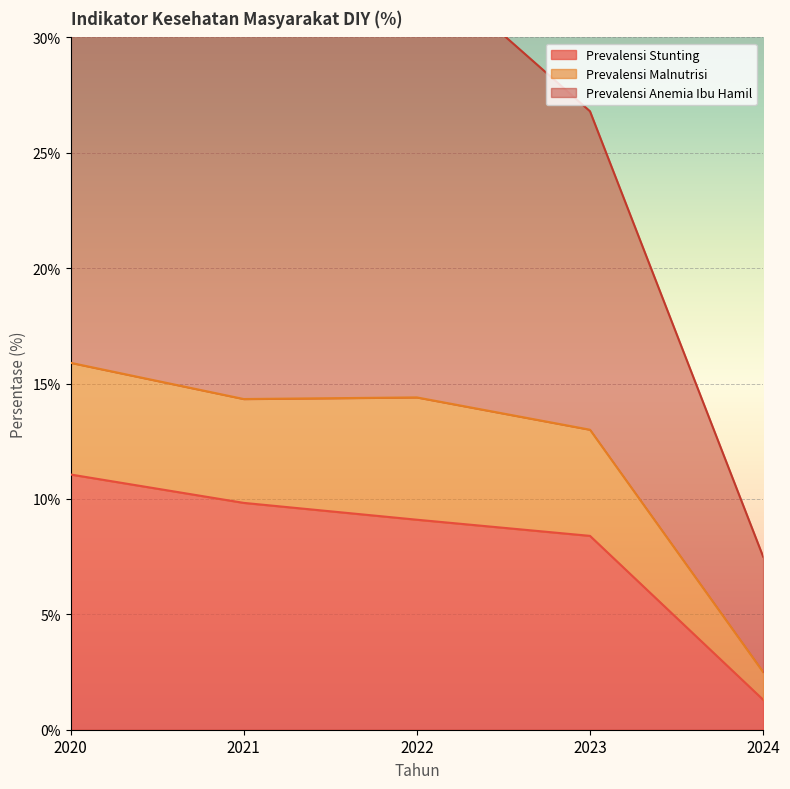

True or false: Prevalensi Malnutrisi and Prevalensi Stunting cross at least once.

False